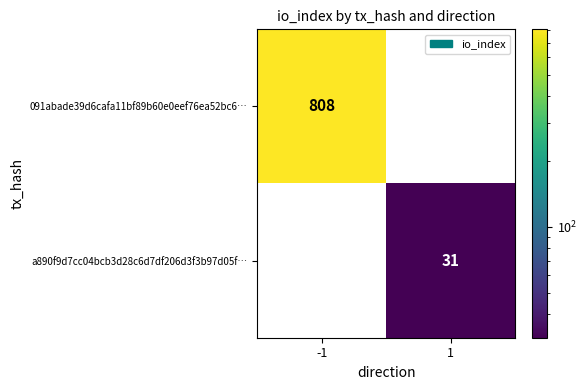

Is it true that a890f9d7cc04bcb3d28c6d7df206d3f3b97d05f… equals 31 at 1?

True